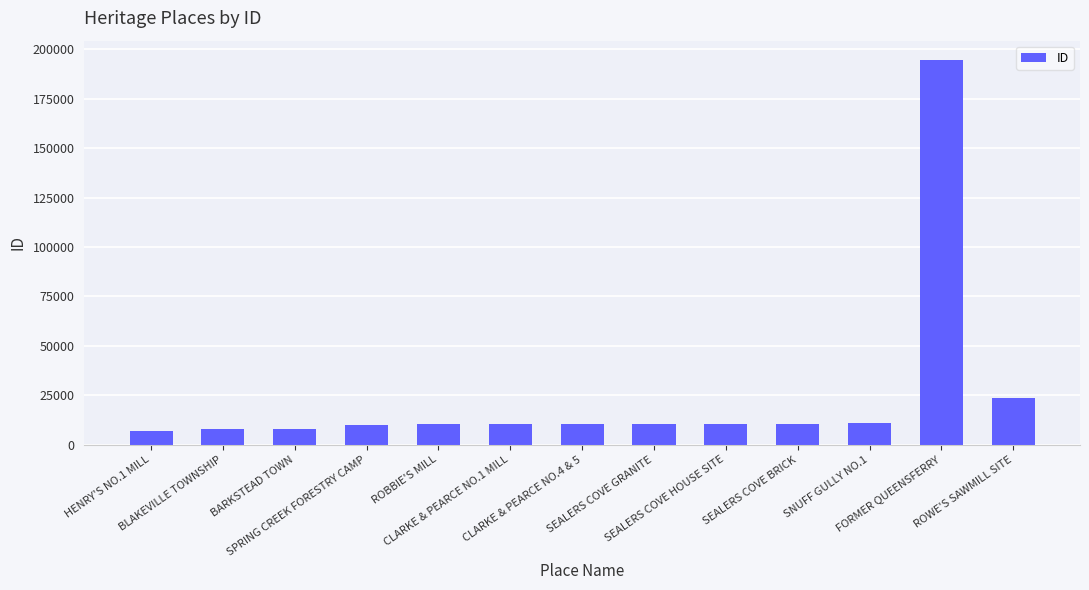

Approximately how many times larger is the value at ROWE'S SAWMILL SITE compared to FORMER QUEENSFERRY?

0.1